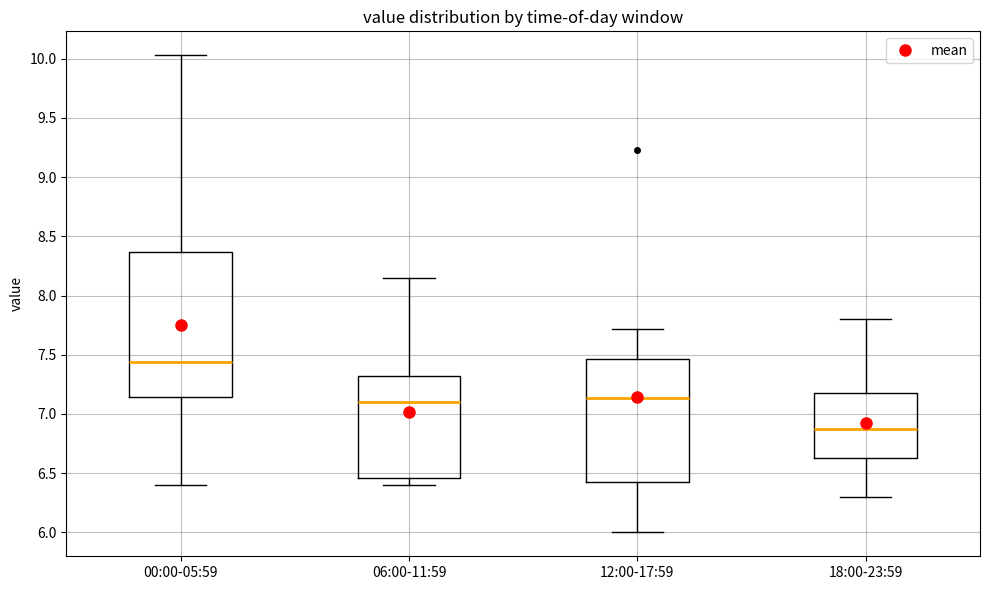

Comparing the boxes themselves (not the whiskers), which one is the tallest?

00:00-05:59